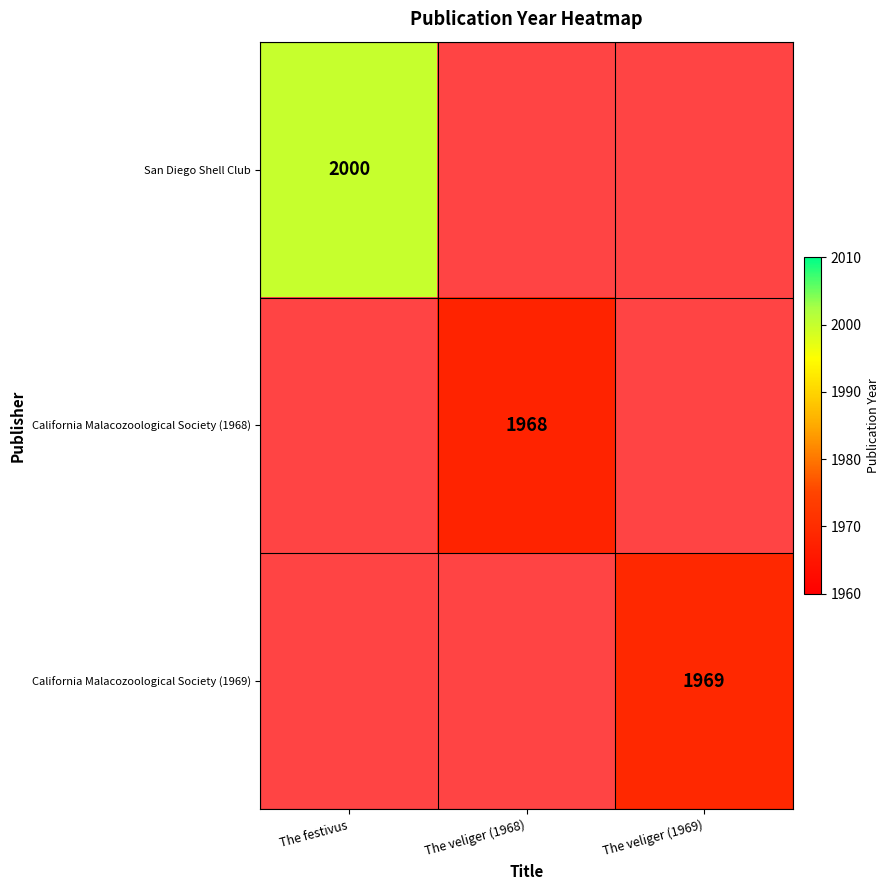

The value of California Malacozoological Society (1969) at The veliger (1969) is 3185. True or false?

False